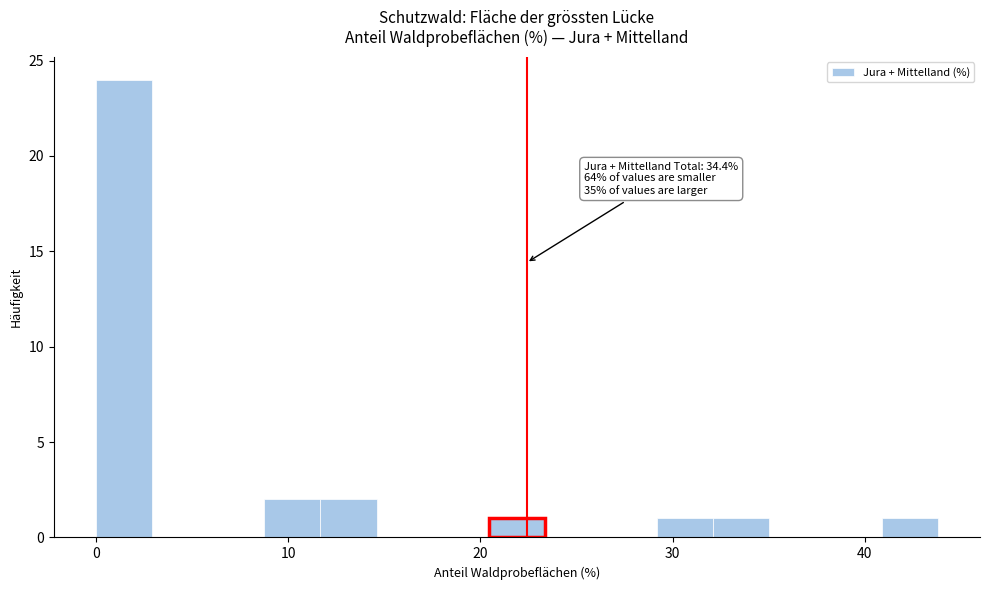

Read against the x-axis, roughly where is the centre of the tallest bar?

1